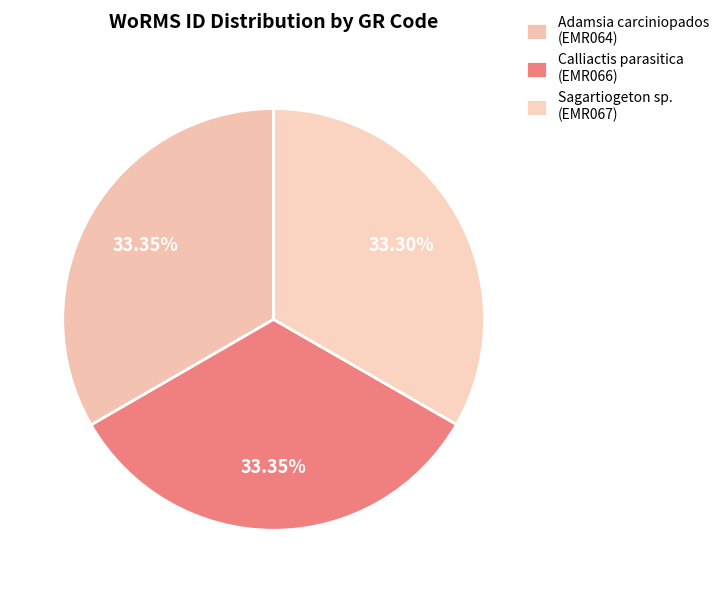

What portion of the pie excludes Sagartiogeton sp. (EMR067)?

66.7%